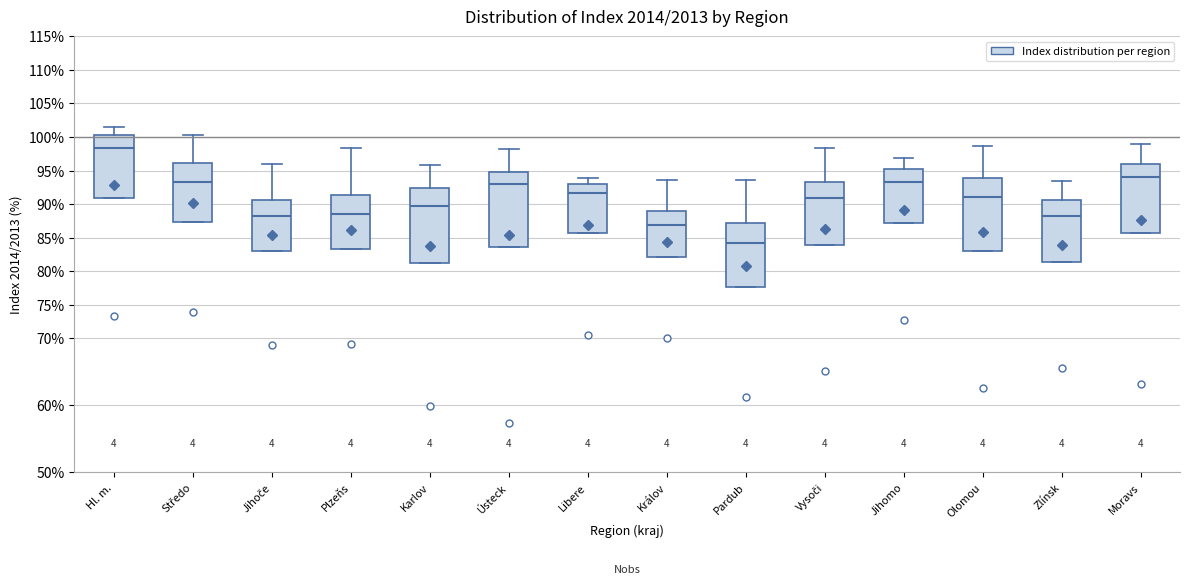

Reading left to right, read every box against the y-axis: the position of its median line, the range the box covers, and the ends of its whiskers. The values are not printed on the chart, so give them approximately, as read against the axis.

Hl. m.: median 98.5, box 91.0 to 100.0, whiskers 91.0 to 101.5
Středo: median 93.5, box 87.5 to 96.0, whiskers 87.5 to 100.0
Jihoče: median 88.0, box 83.0 to 90.5, whiskers 83.0 to 96.0
Plzeňs: median 88.5, box 83.5 to 91.5, whiskers 83.5 to 98.5
Karlov: median 90.0, box 81.0 to 92.5, whiskers 81.0 to 96.0
Ústeck: median 93.0, box 83.5 to 94.5, whiskers 83.5 to 98.5
Libere: median 91.5, box 85.5 to 93.0, whiskers 85.5 to 94.0
Králov: median 87.0, box 82.0 to 89.0, whiskers 82.0 to 93.5
Pardub: median 84.0, box 77.5 to 87.0, whiskers 77.5 to 93.5
Vysoči: median 91.0, box 84.0 to 93.5, whiskers 84.0 to 98.5
Jihomo: median 93.5, box 87.0 to 95.0, whiskers 87.0 to 97.0
Olomou: median 91.0, box 83.0 to 94.0, whiskers 83.0 to 98.5
Zlínsk: median 88.0, box 81.5 to 90.5, whiskers 81.5 to 93.5
Moravs: median 94.0, box 85.5 to 96.0, whiskers 85.5 to 99.0